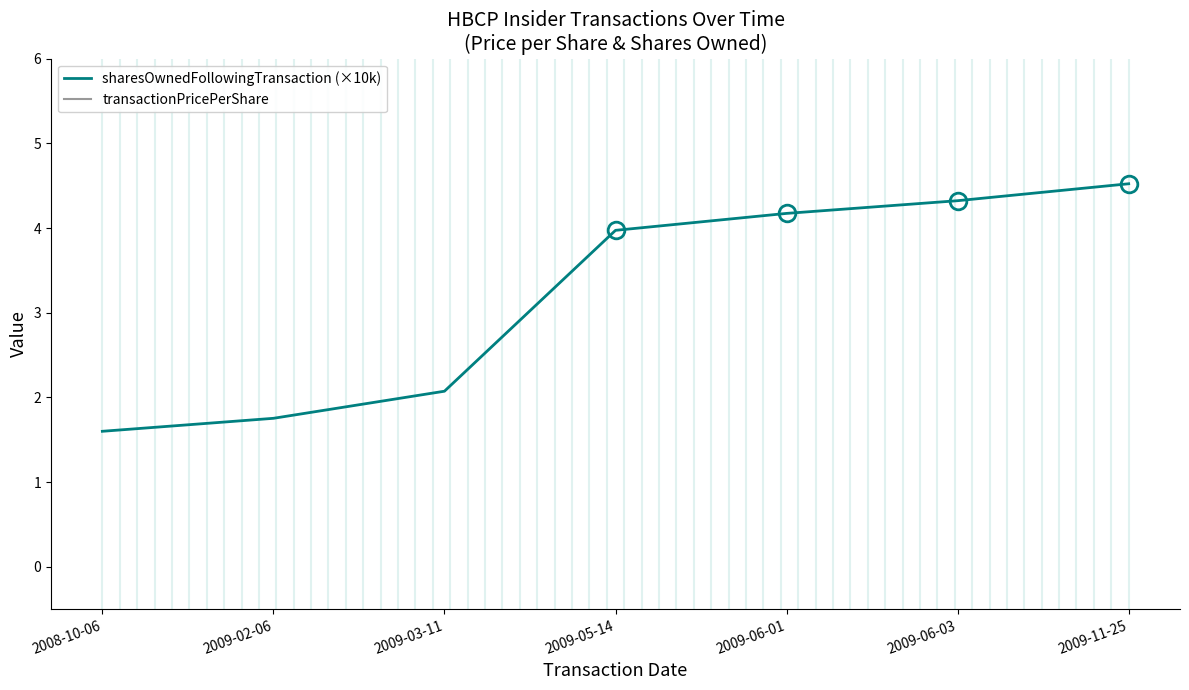

The transactionPricePerShare series shows 10.0 at 2008-10-06. True or false?

True